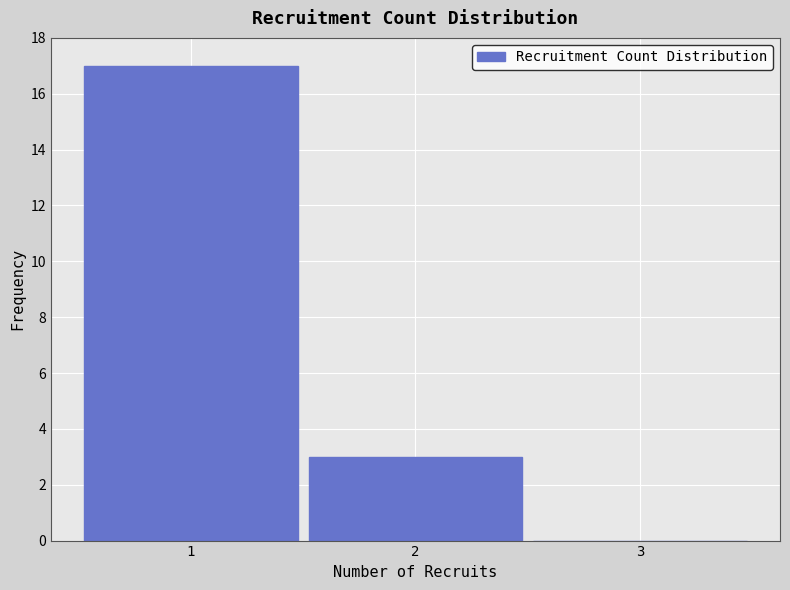

What is the height of the bar covering 0.5 to 1.5 on the x-axis? The values are not printed on the chart, so give them approximately, as read against the axis.

17